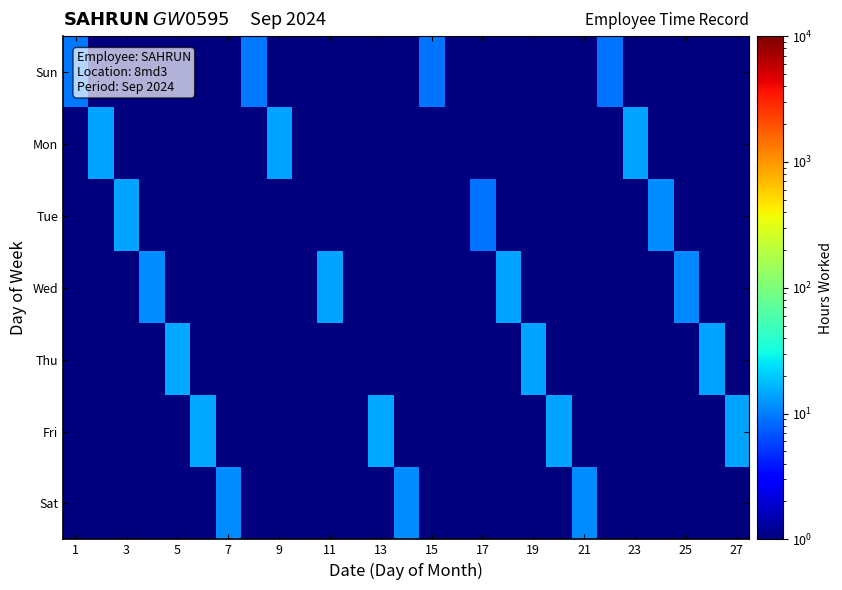

What is the smallest value displayed?

0.5